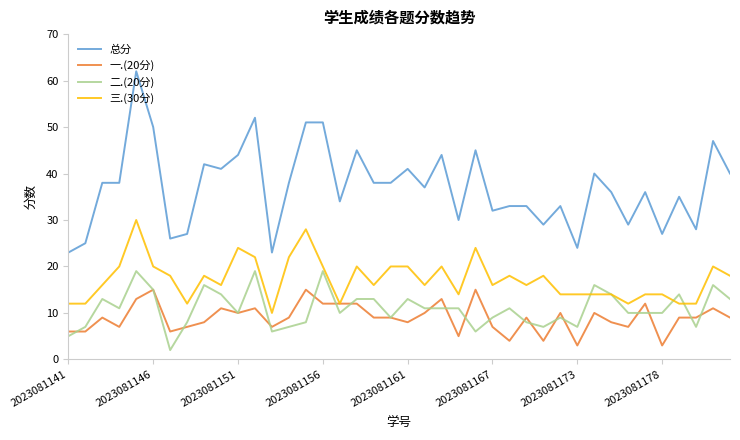

Does the chart have visible grid lines?

No